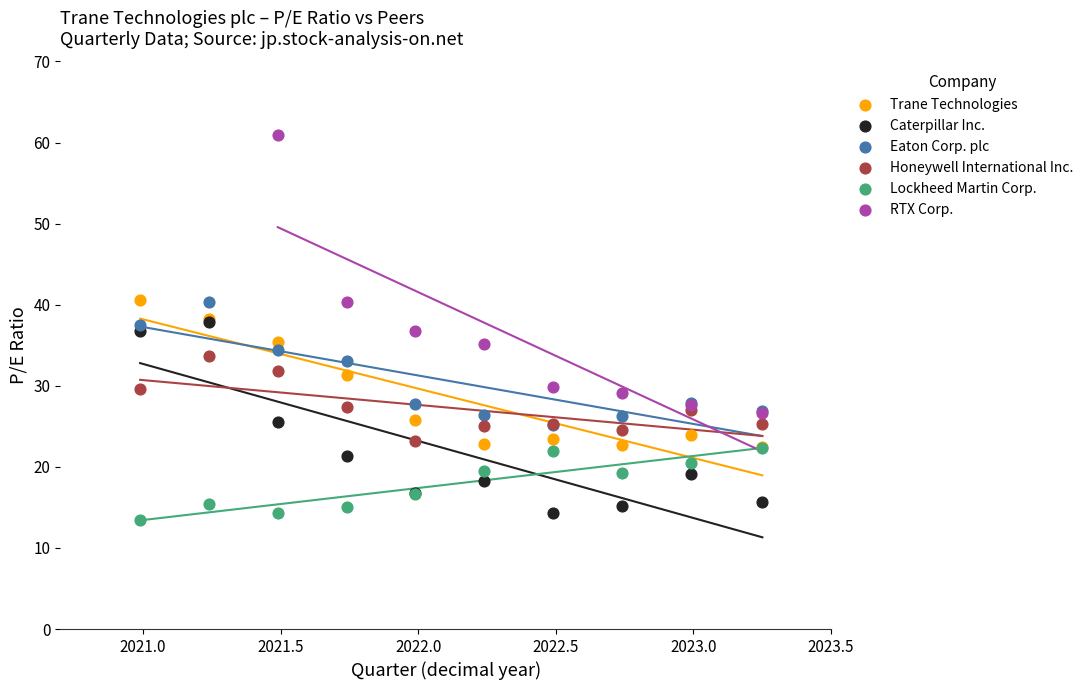

Which series has the largest Y range (max minus min)?

RTX Corp.